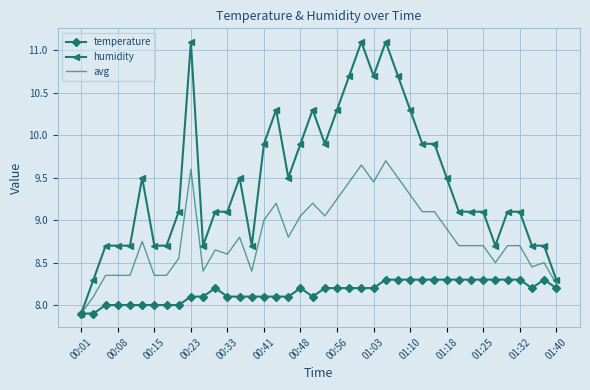

Which series has the largest total across all categories?

humidity